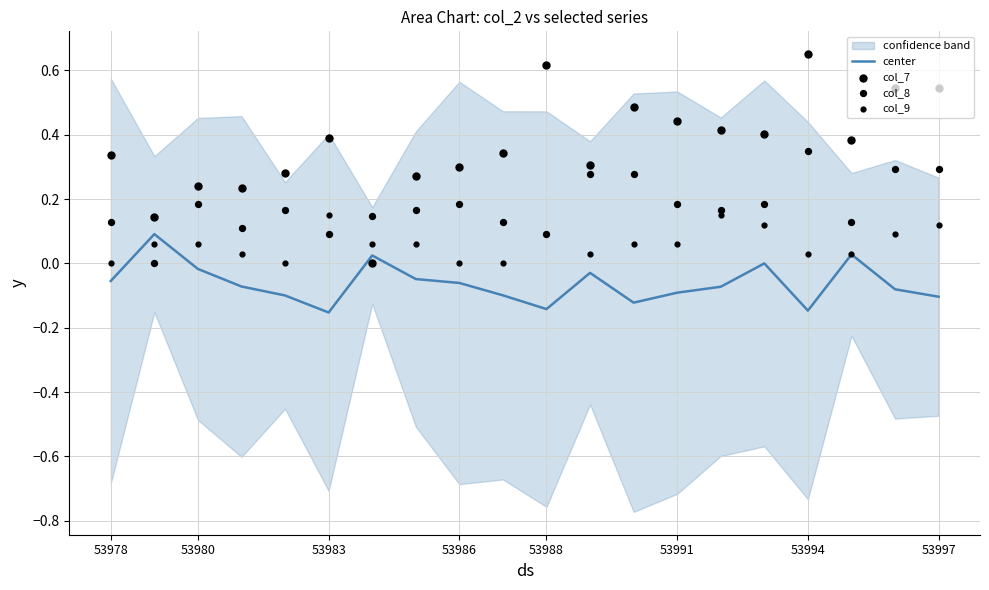

What are all the series names shown in the legend?

center, col_7, col_8, col_9